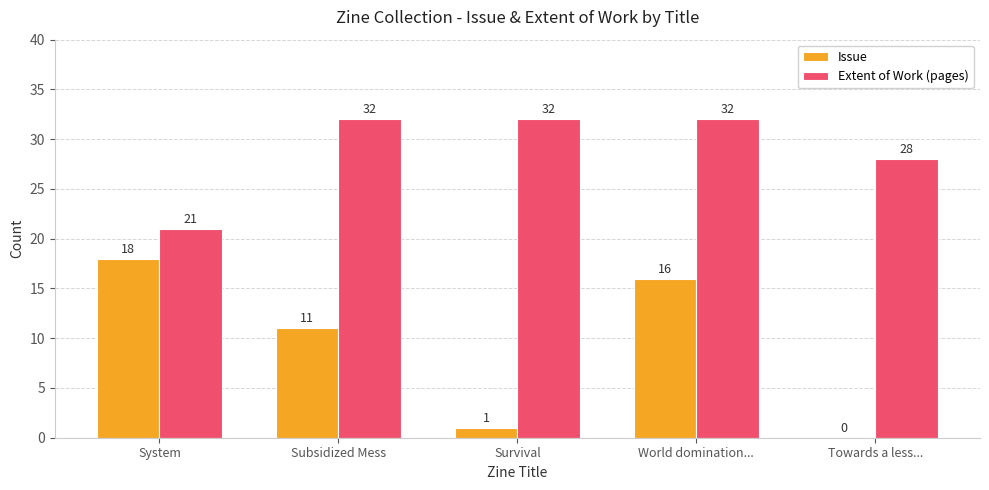

Is the value of Extent of Work (pages) at Survival greater than the value of Issue at System?

Yes